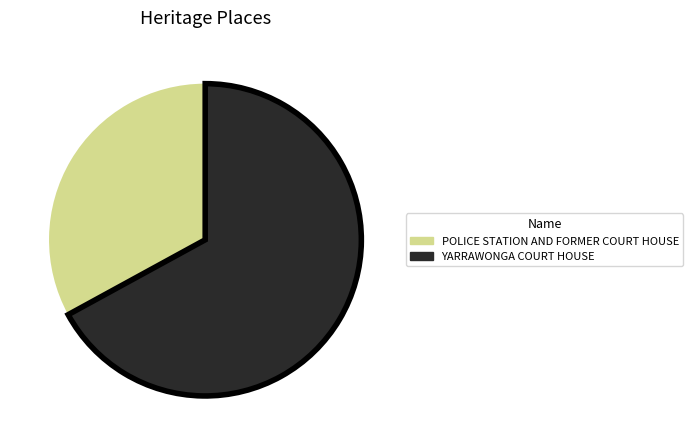

What is the ratio of the value at POLICE STATION AND FORMER COURT HOUSE to the value at YARRAWONGA COURT HOUSE?

0.5